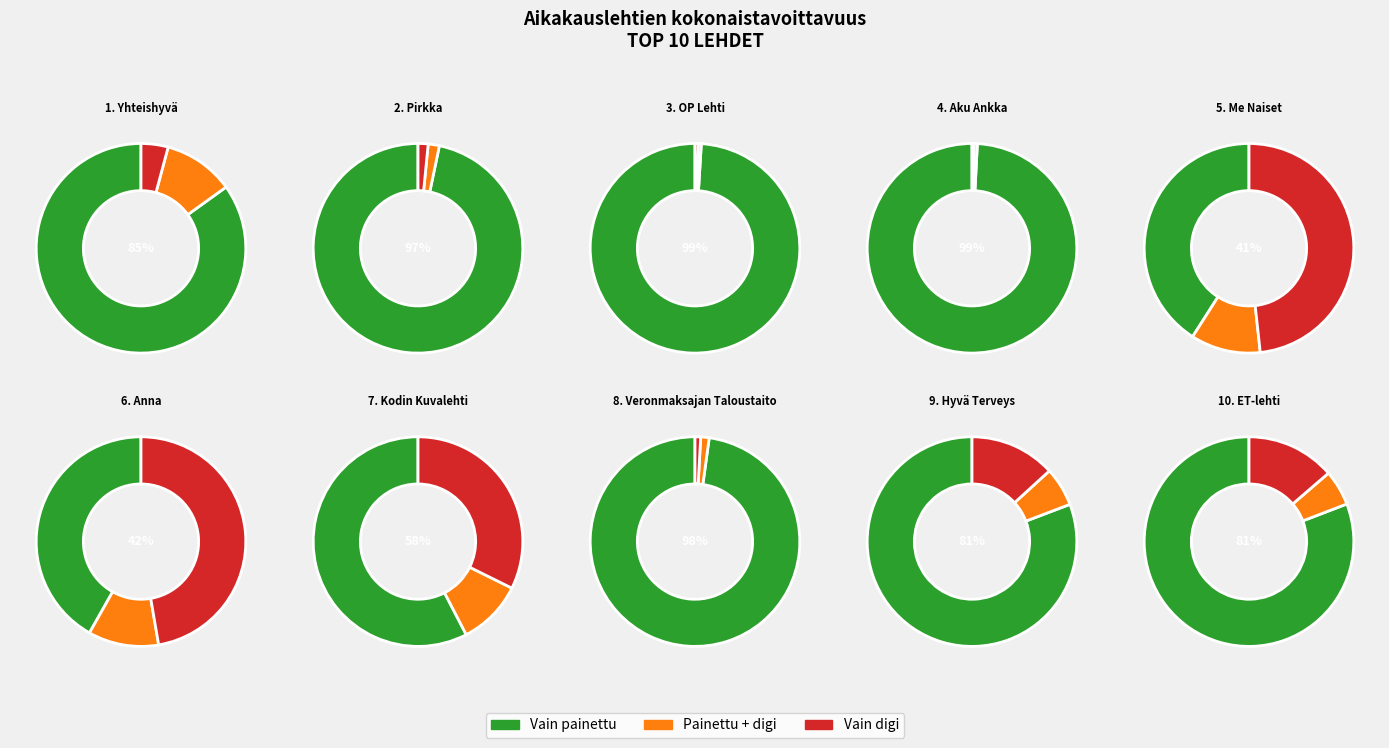

Is it true that ET-lehti is 2% of the pie?

False